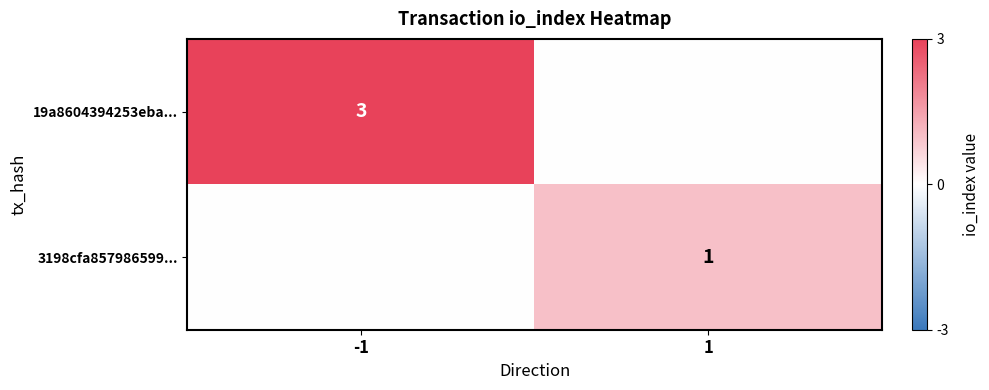

The value of 19a8604394253eba... at -1 is 3. True or false?

True